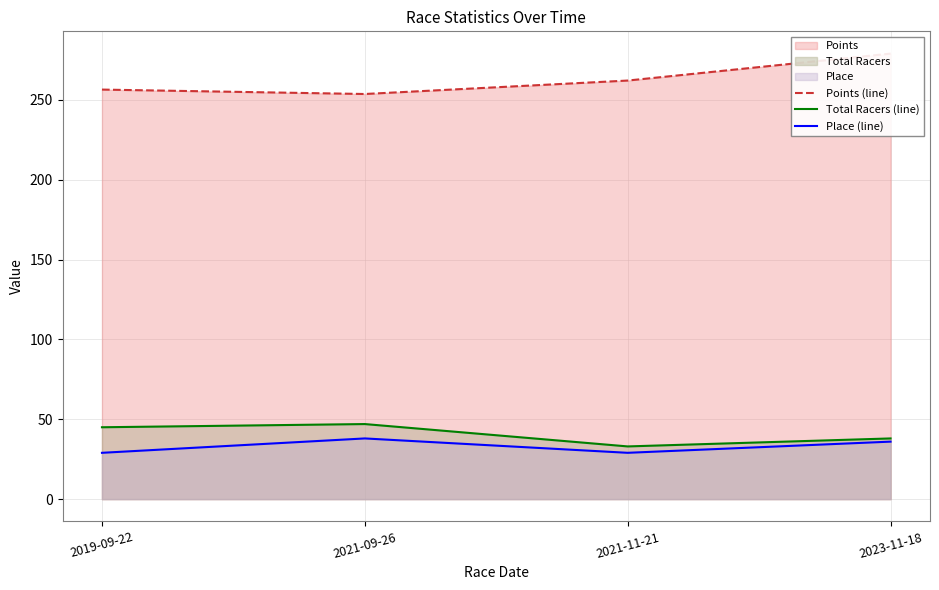

How many categories are shown in the chart?

4